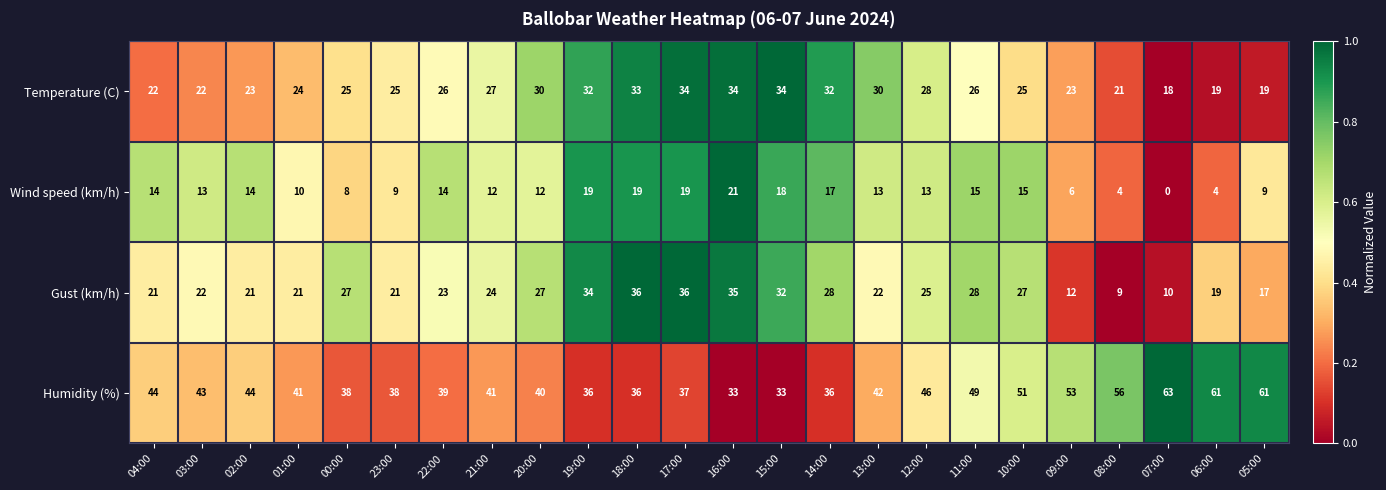

What is the total value across all series at 11:00?

118